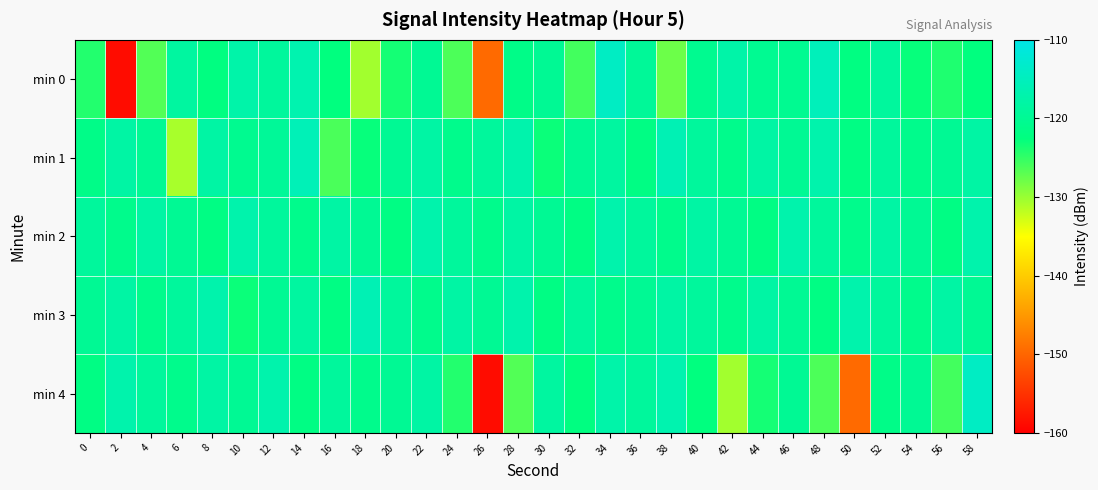

Which series has the largest range (max minus min)?

min 0